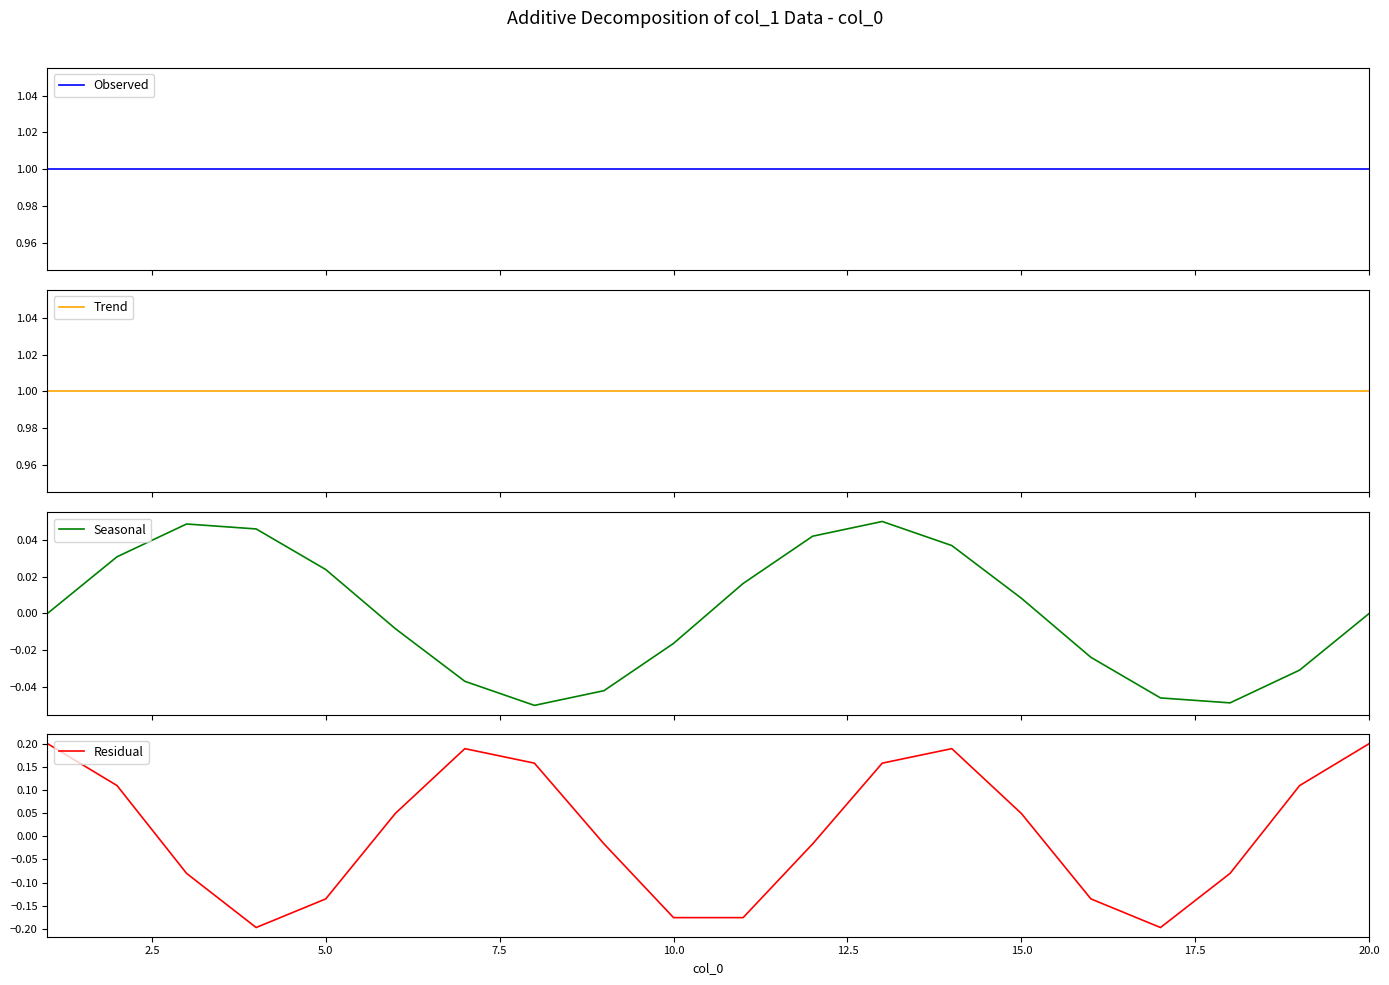

Which series has the largest total across all categories?

Observed